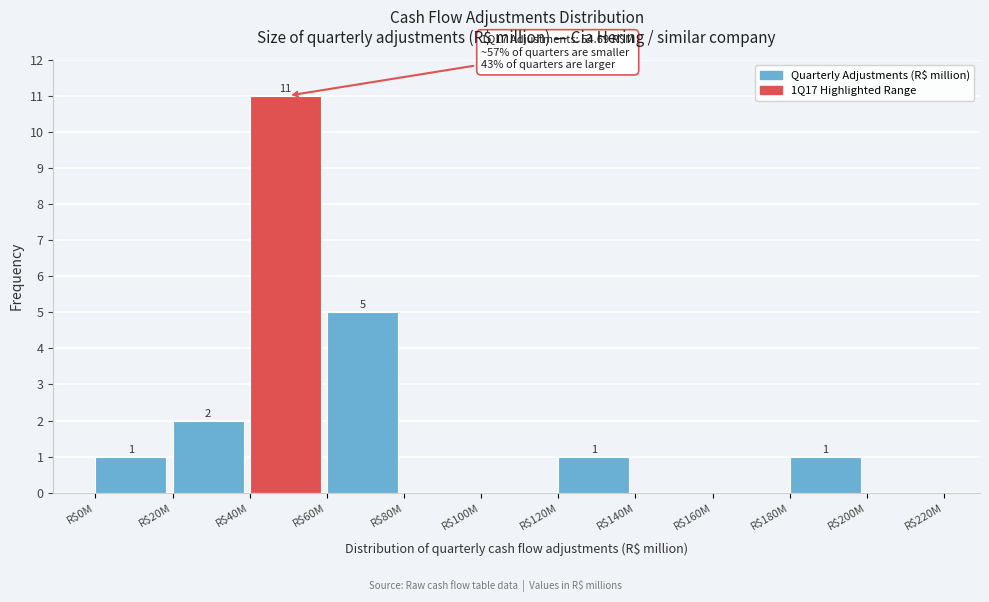

Is it true that the value at R$180M is 2?

False